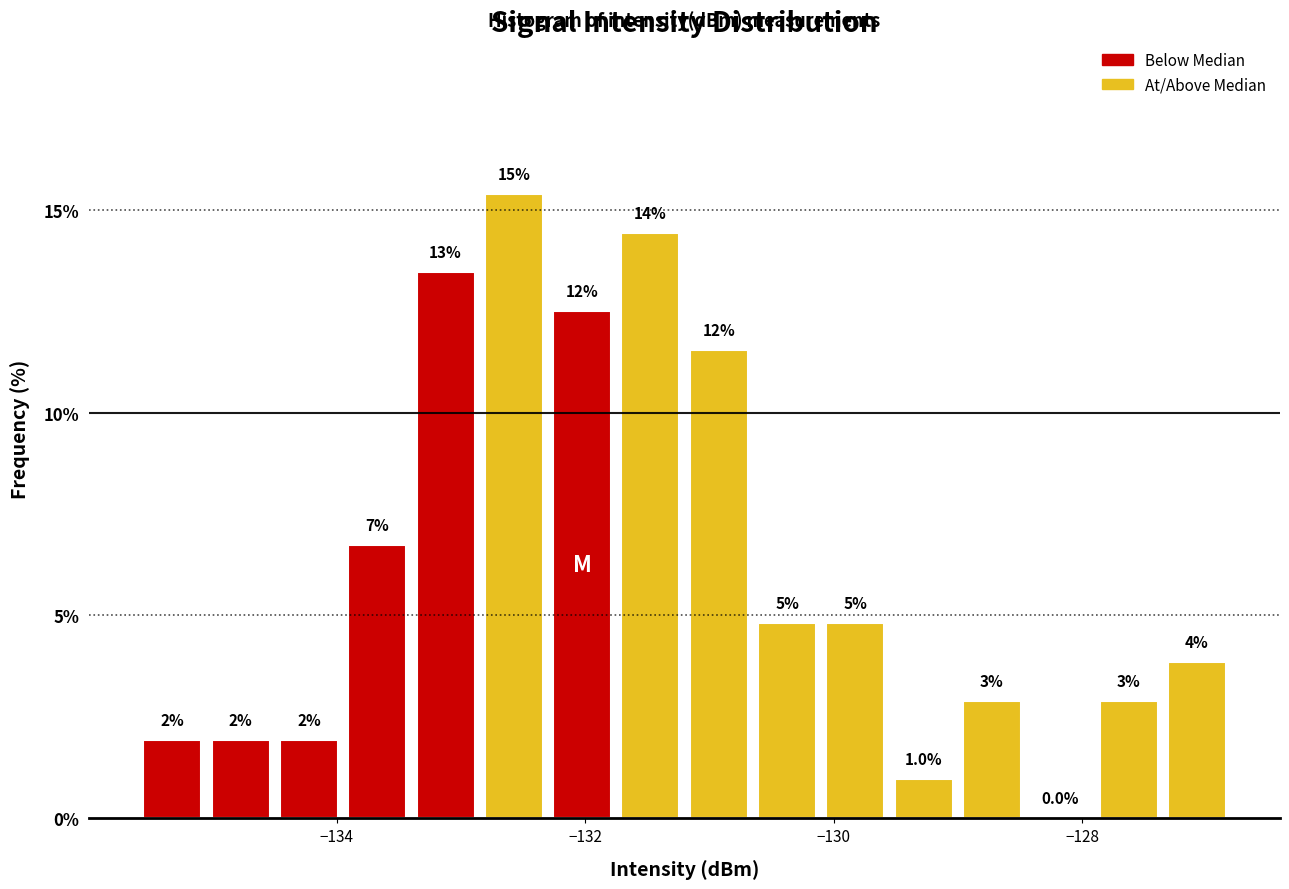

Around what value on the x-axis is the tallest bar? Give the approximate position of its centre, as read against the axis.

-132.6